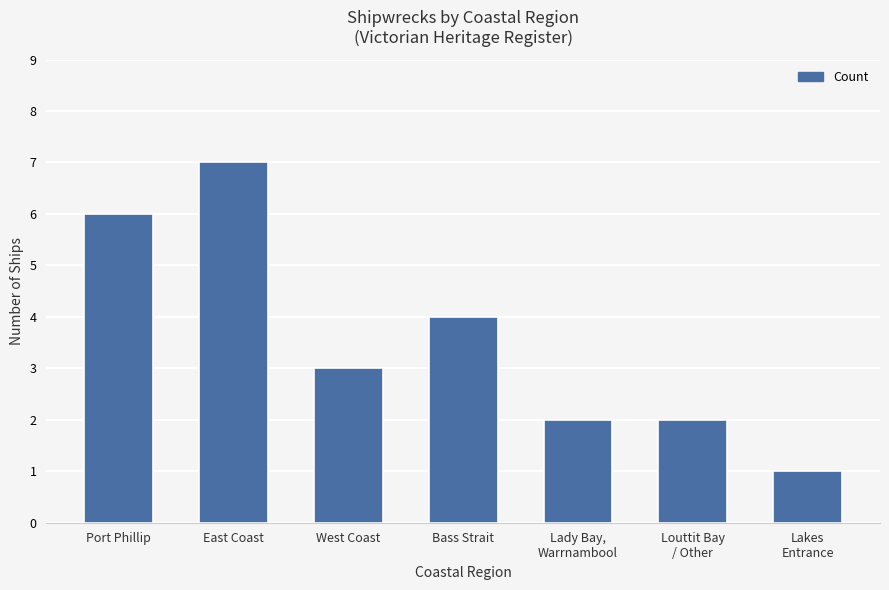

What is the maximum value shown in the chart?

7